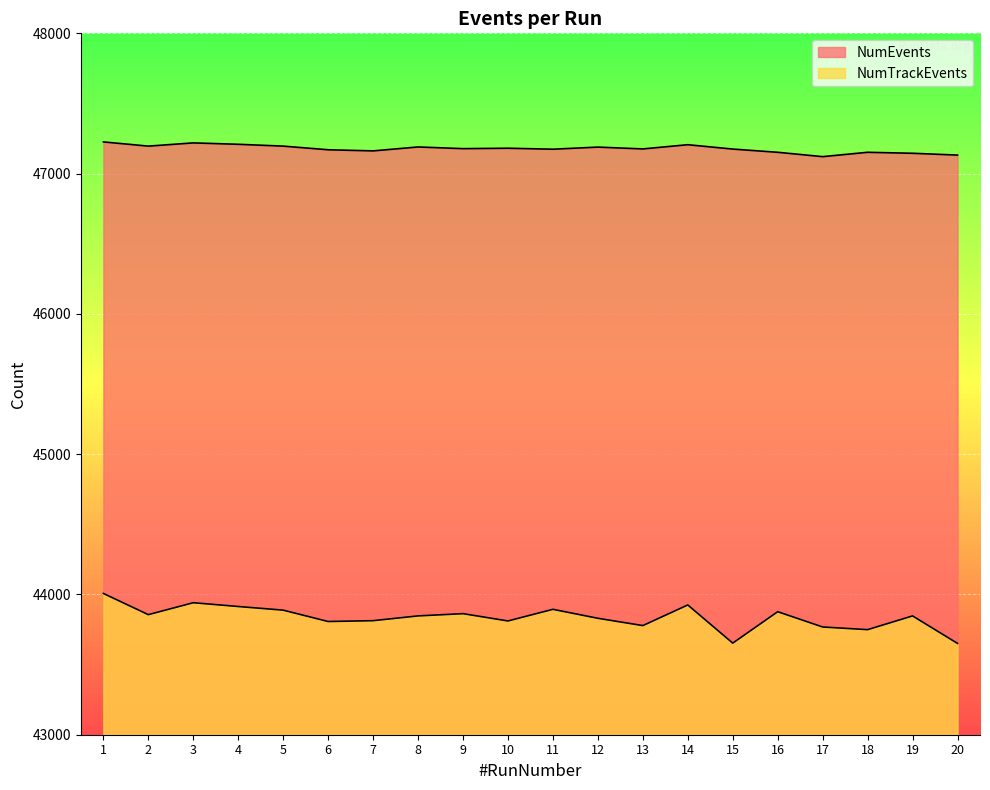

What is the difference between the NumEvents values at 12 and 14?

17